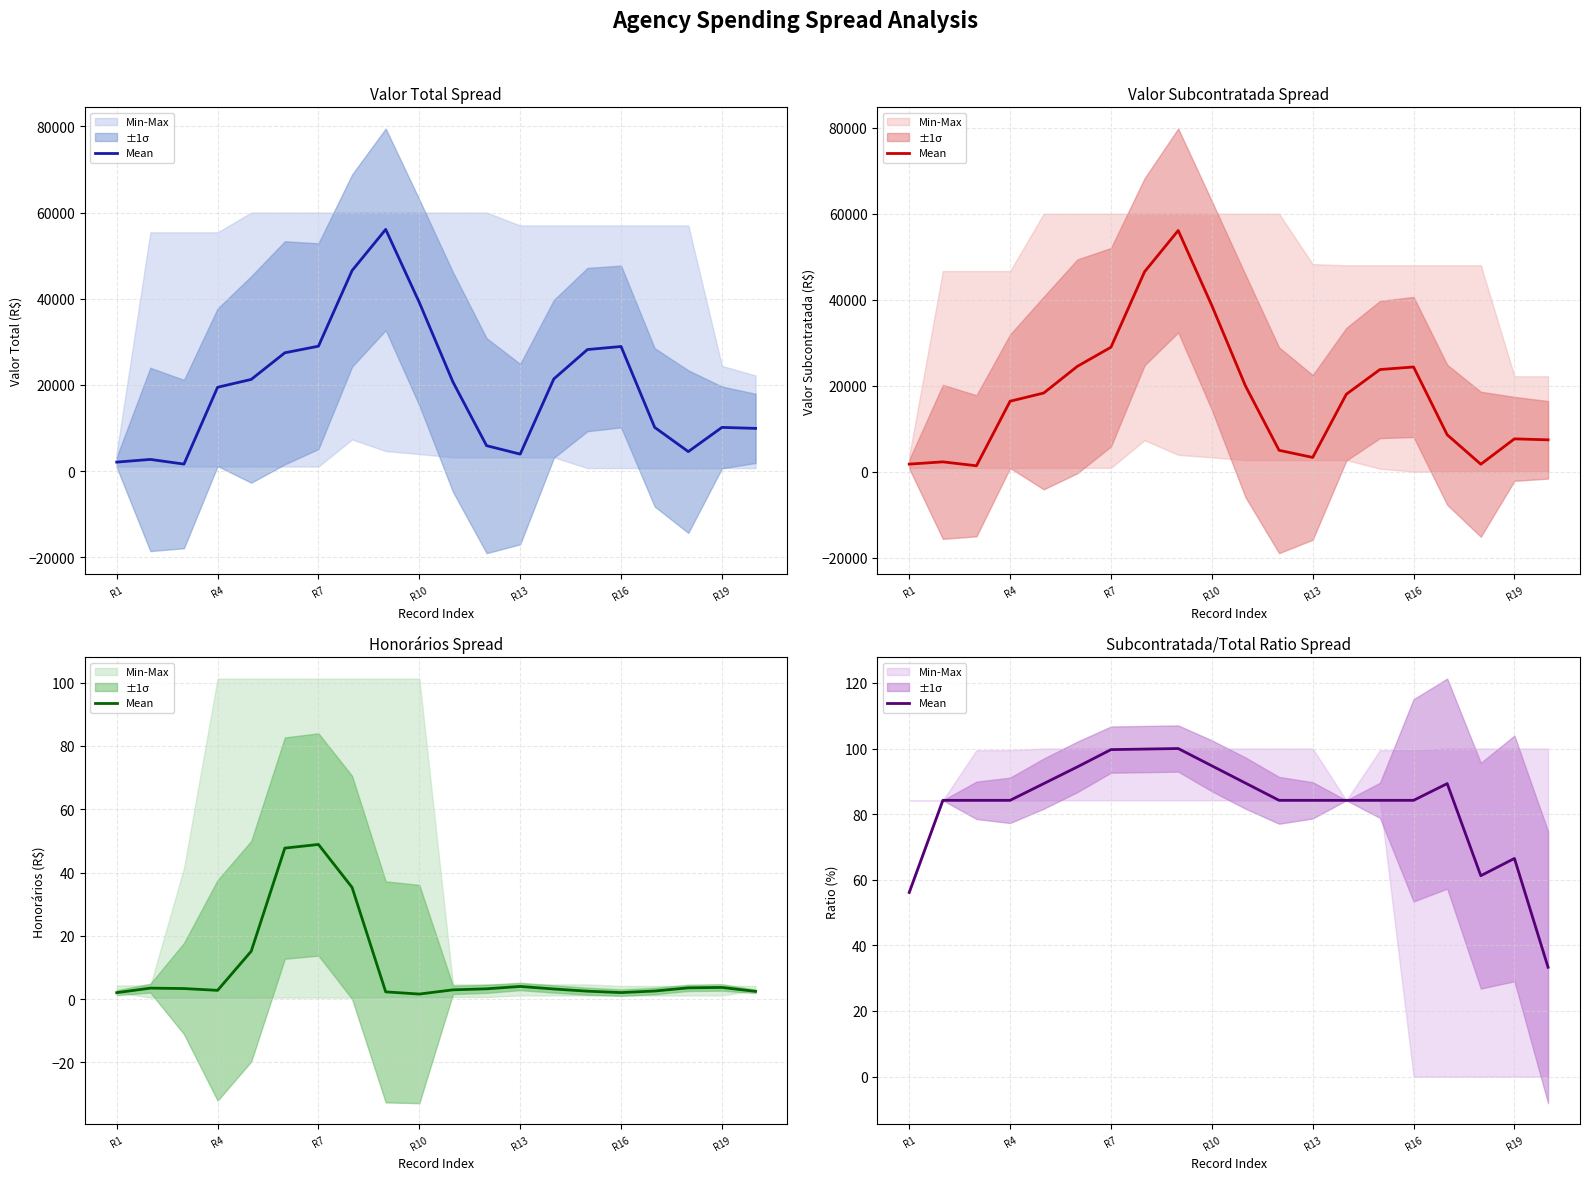

True or false: the data shows 137.9 at R7.

False